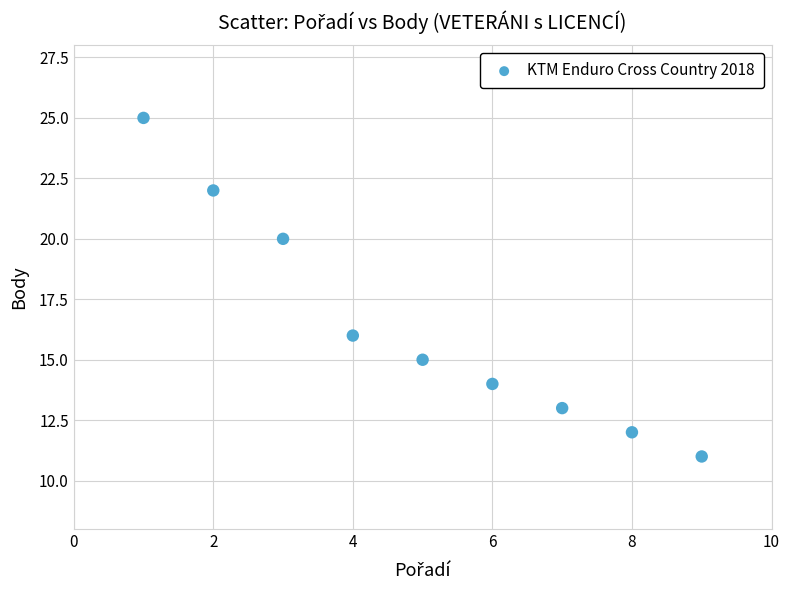

What is the range of Y values (max minus min)?

14